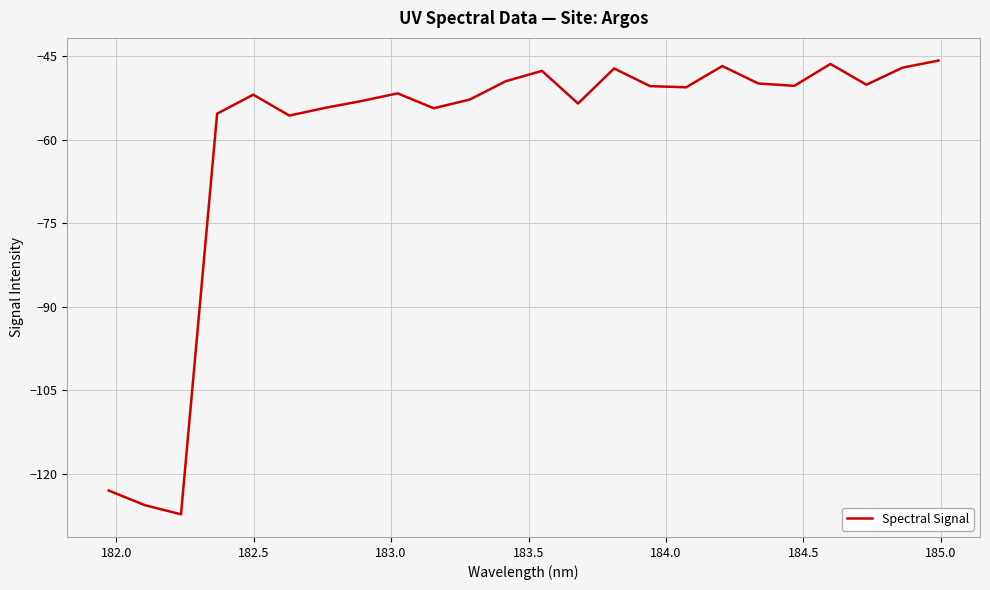

What is the difference between the maximum and minimum values?

81.5